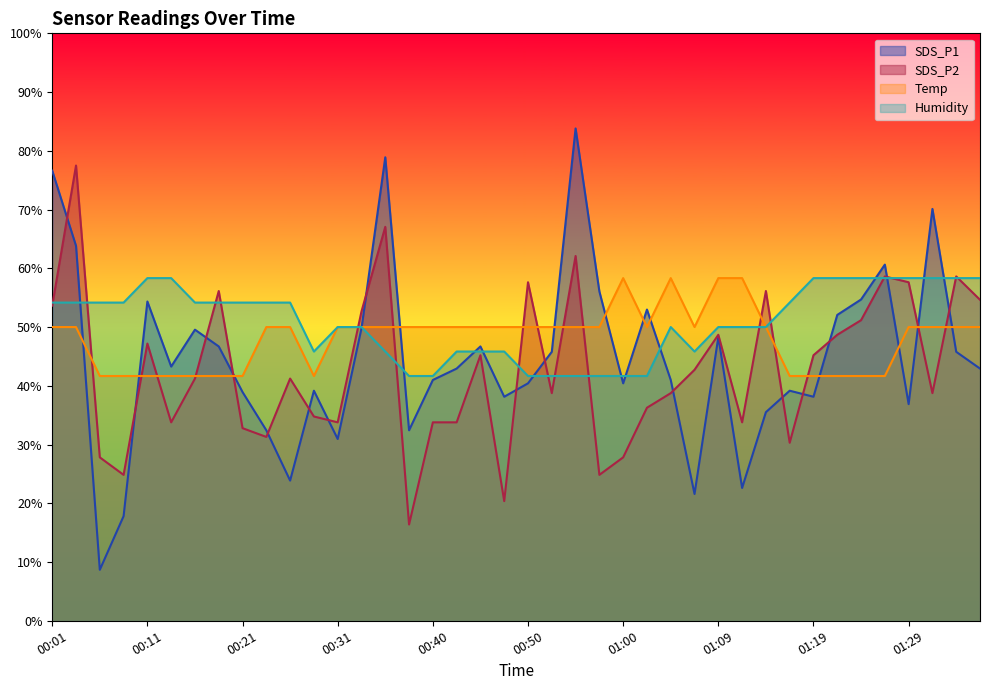

How many values in the Temp series are below 49?

13